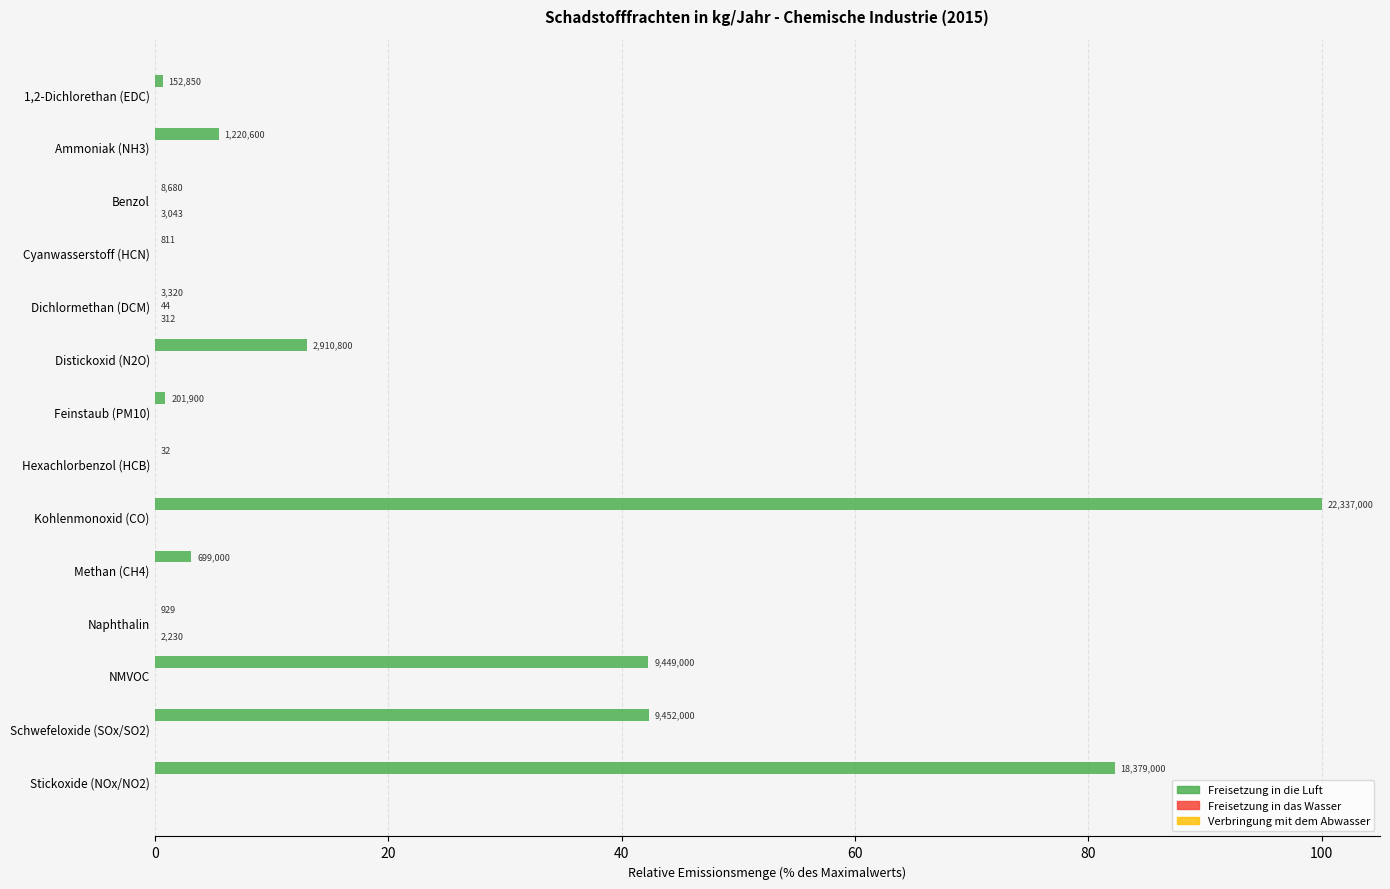

The Freisetzung in die Luft series shows 0.0 at Dichlormethan (DCM). True or false?

True